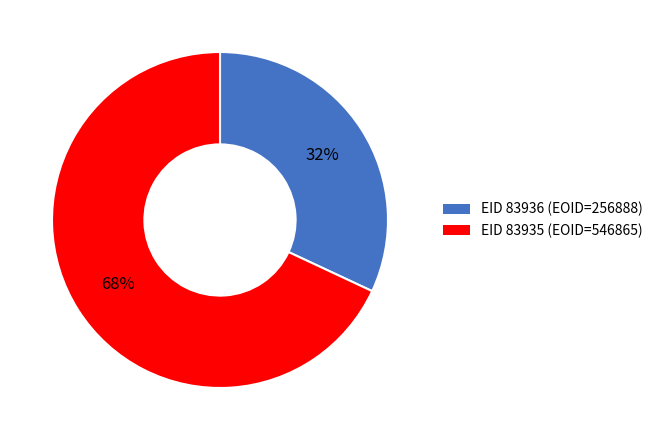

To the nearest percent, what is the difference between the largest and smallest slice percentages?

36%